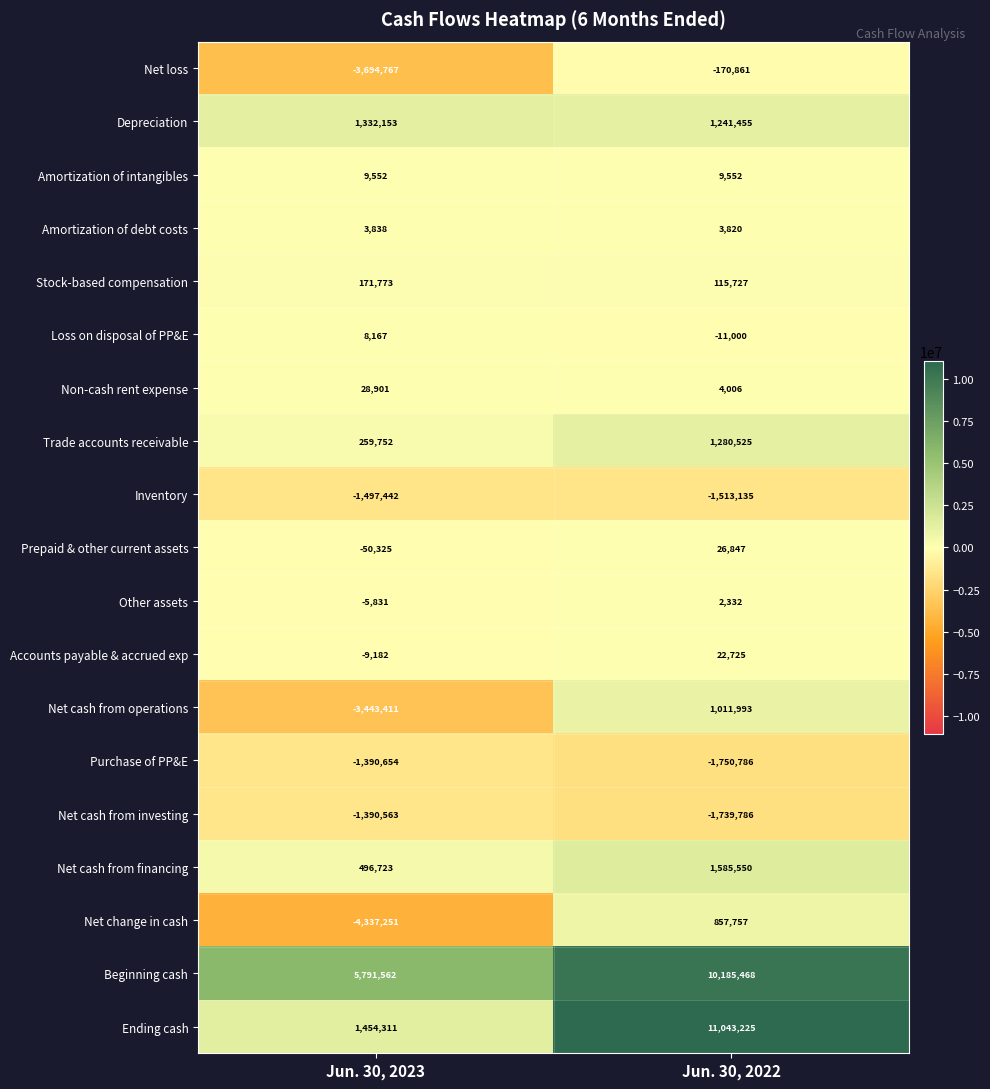

Which series has the widest spread of values?

Ending cash